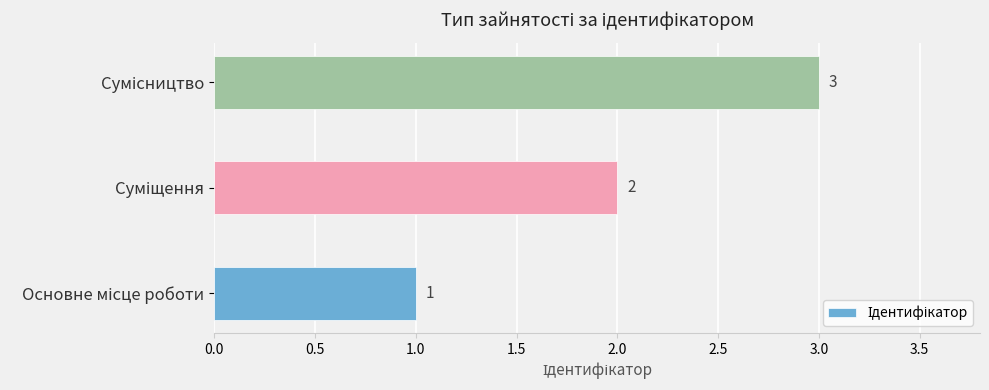

What is the sum of all values?

6